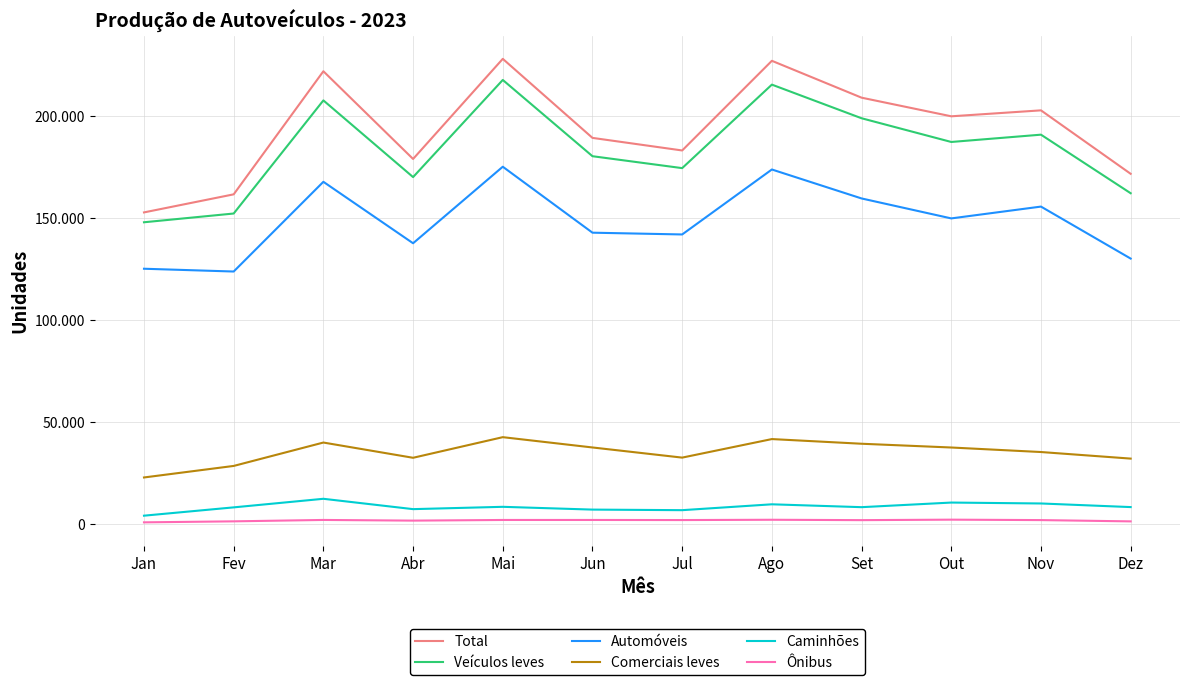

What is the sum of all Caminhões values?

100535